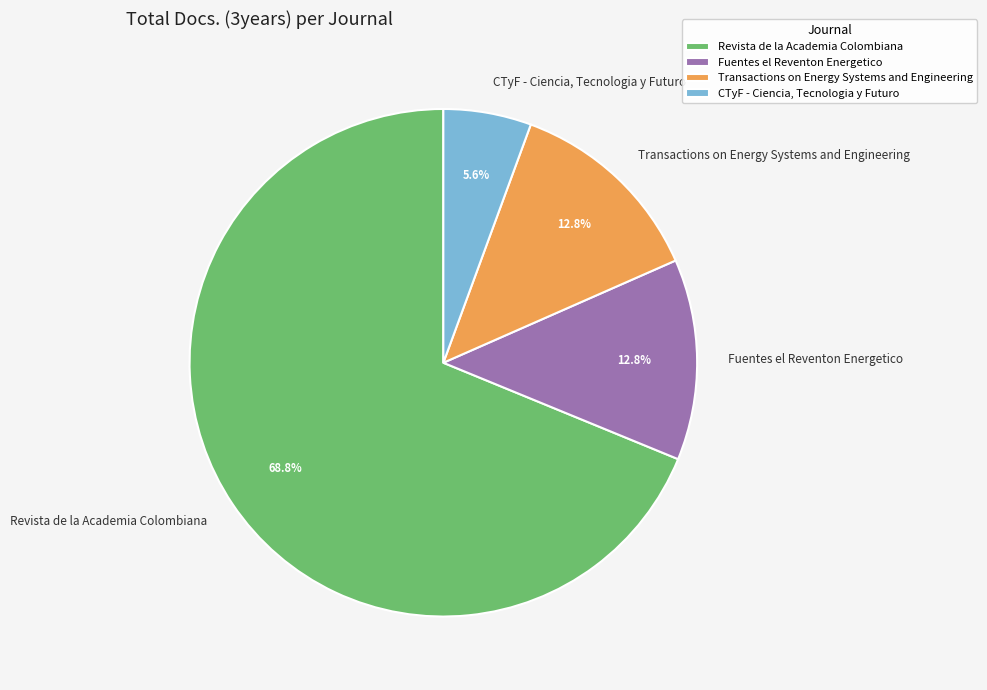

What portion of the pie excludes Revista de la Academia Colombiana?

31.2%